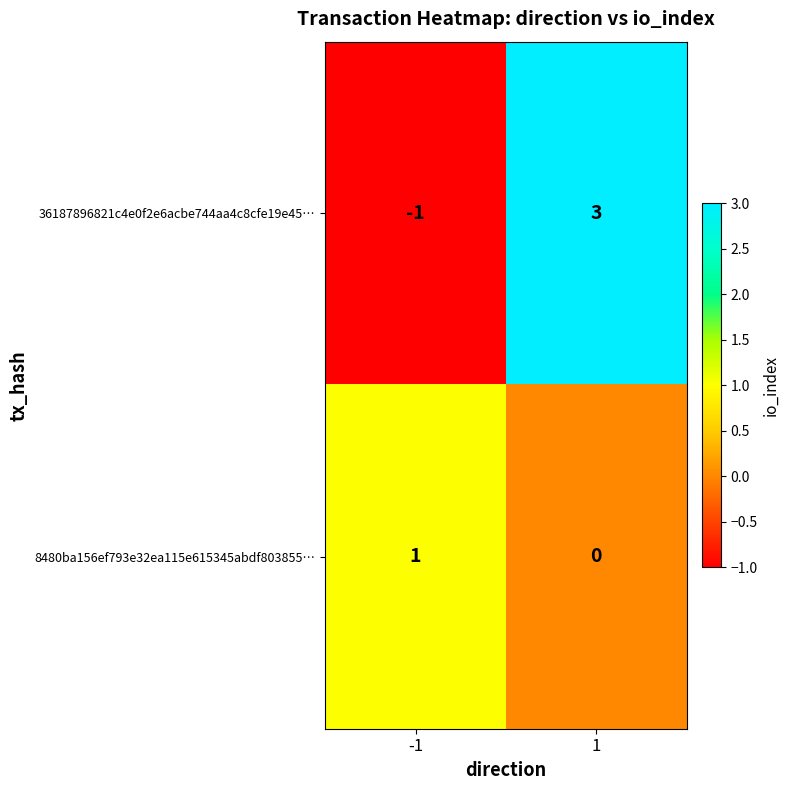

Read the 36187896821c4e0f2e6acbe744aa4c8cfe19e45… value at 1.

3